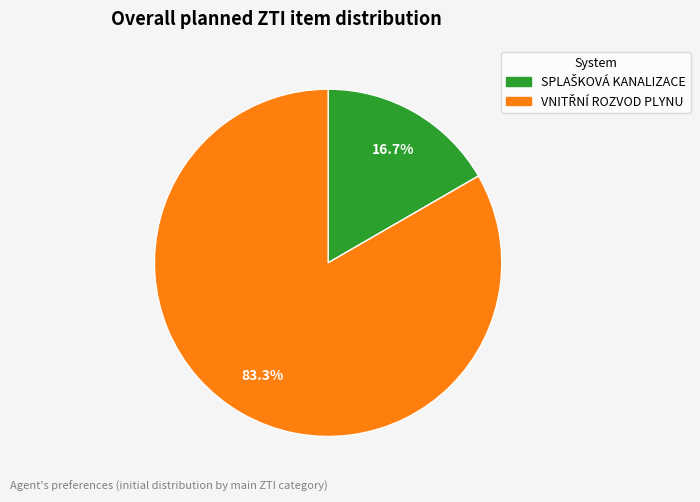

What is the majority slice?

VNITŘNÍ ROZVOD PLYNU